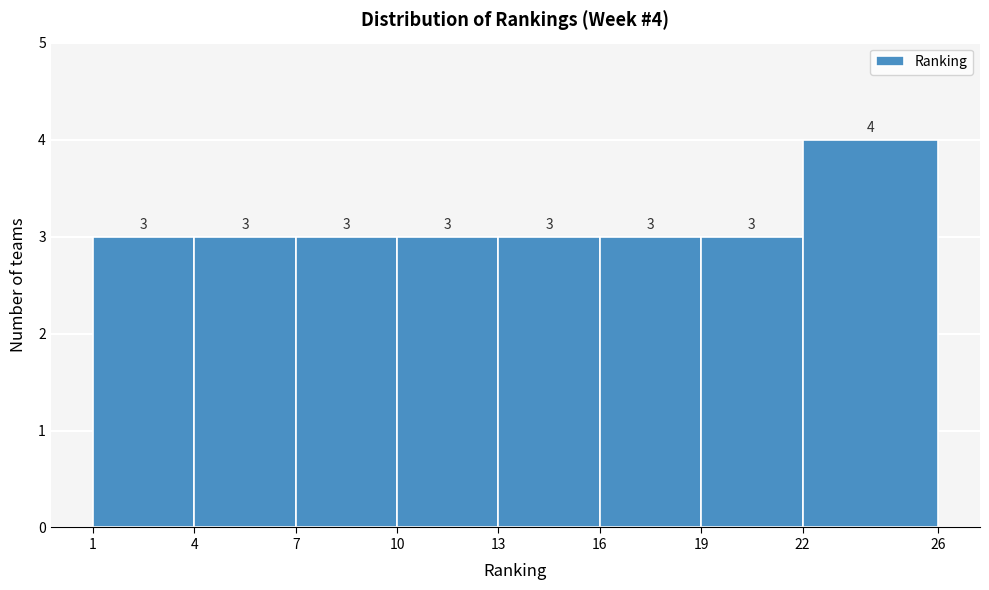

Which range on the x-axis has the tallest bar?

22 to 26